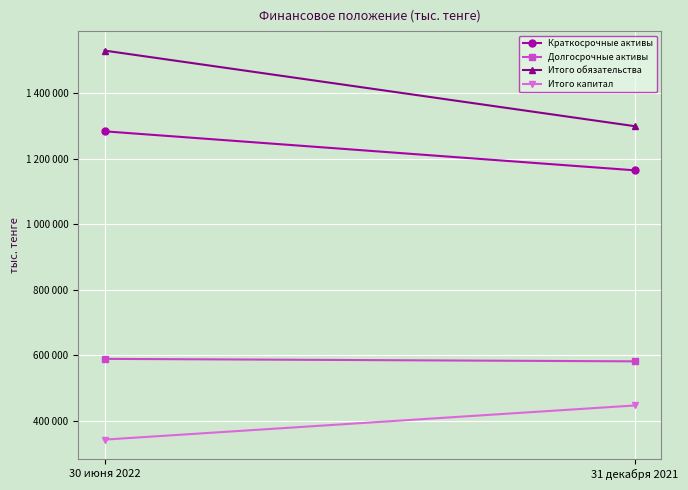

At which label is Краткосрочные активы closest to 1223807?

31 декабря 2021